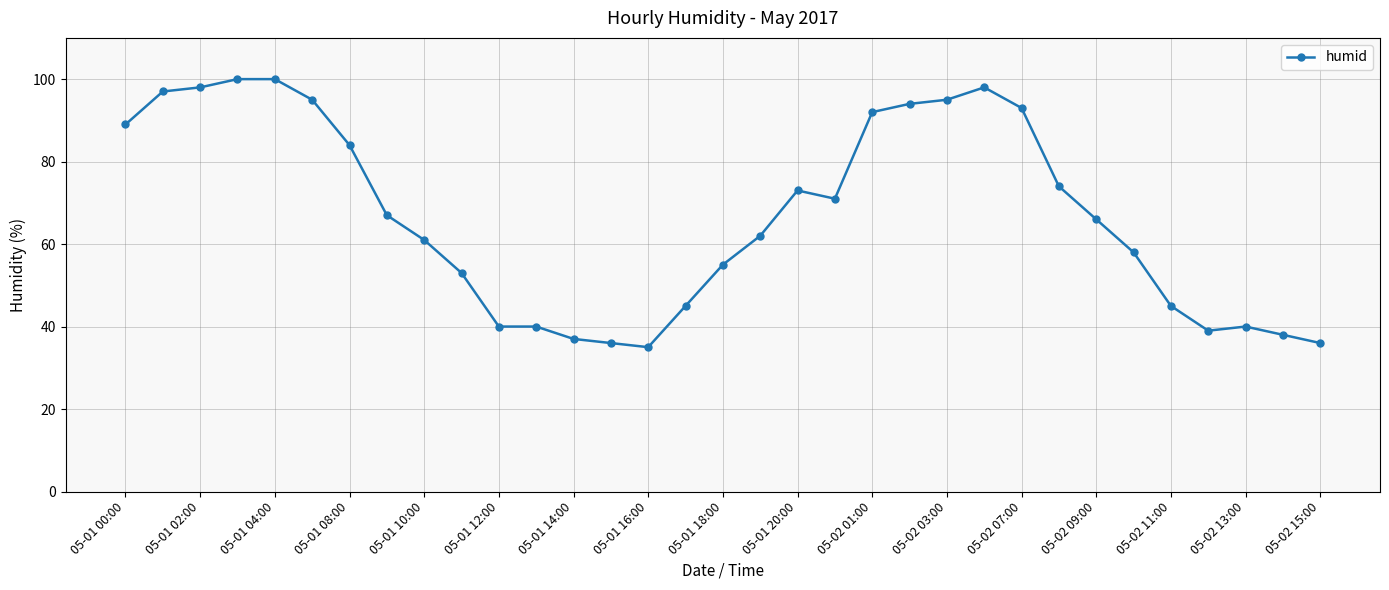

What is the greatest value displayed?

100